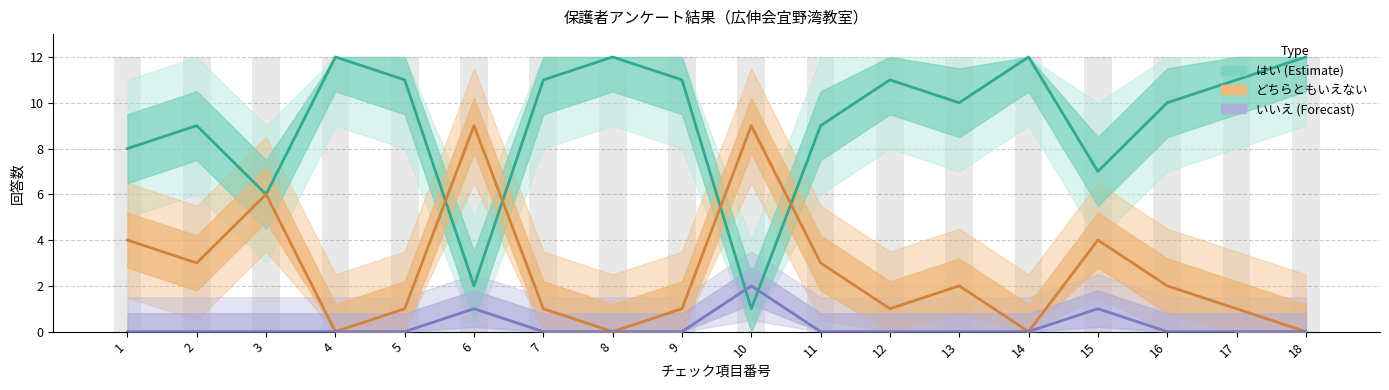

At how many categories does at least one series exceed 4?

18